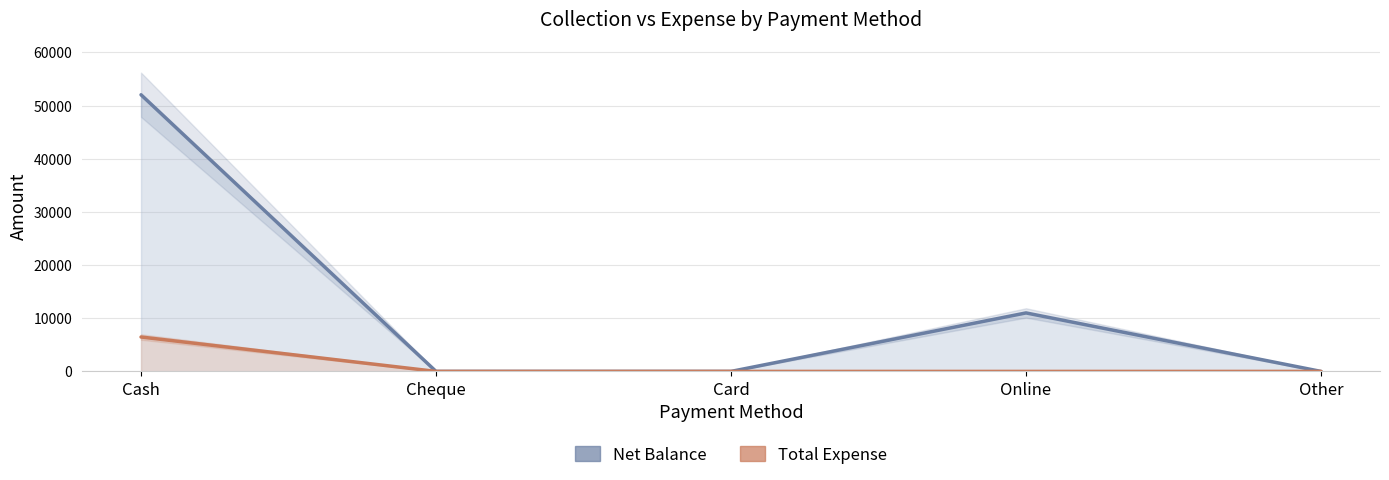

At which category is the sum across all series the highest?

Cash